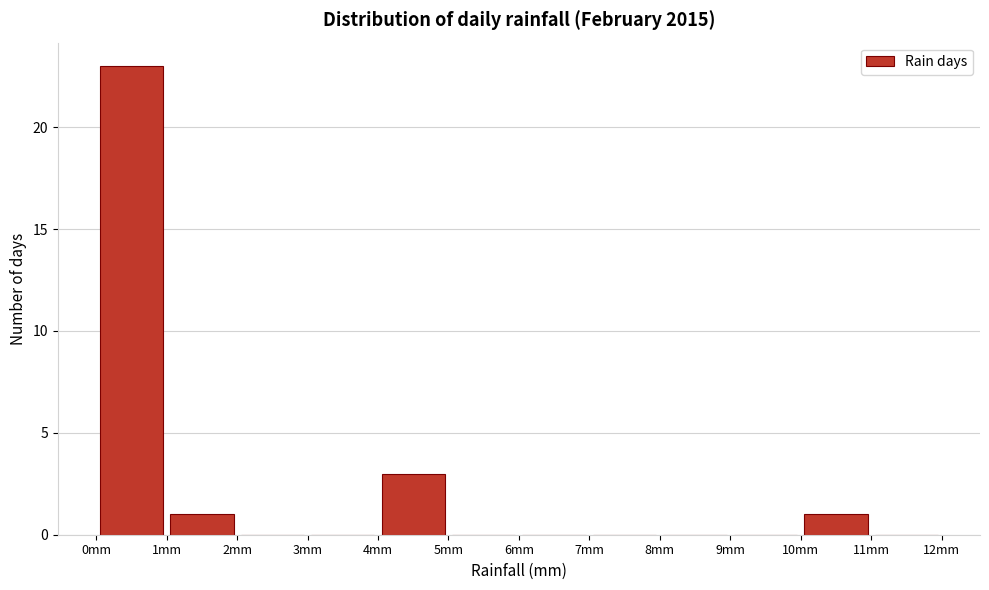

Which range on the x-axis has the tallest bar?

0 to 1